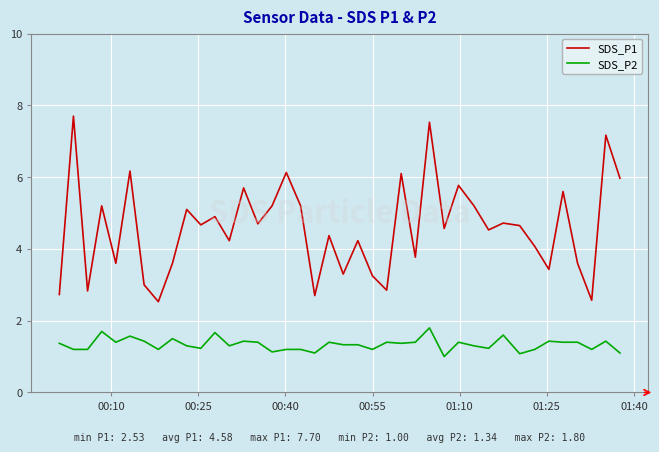

Which series has the largest total across all categories?

SDS_P1